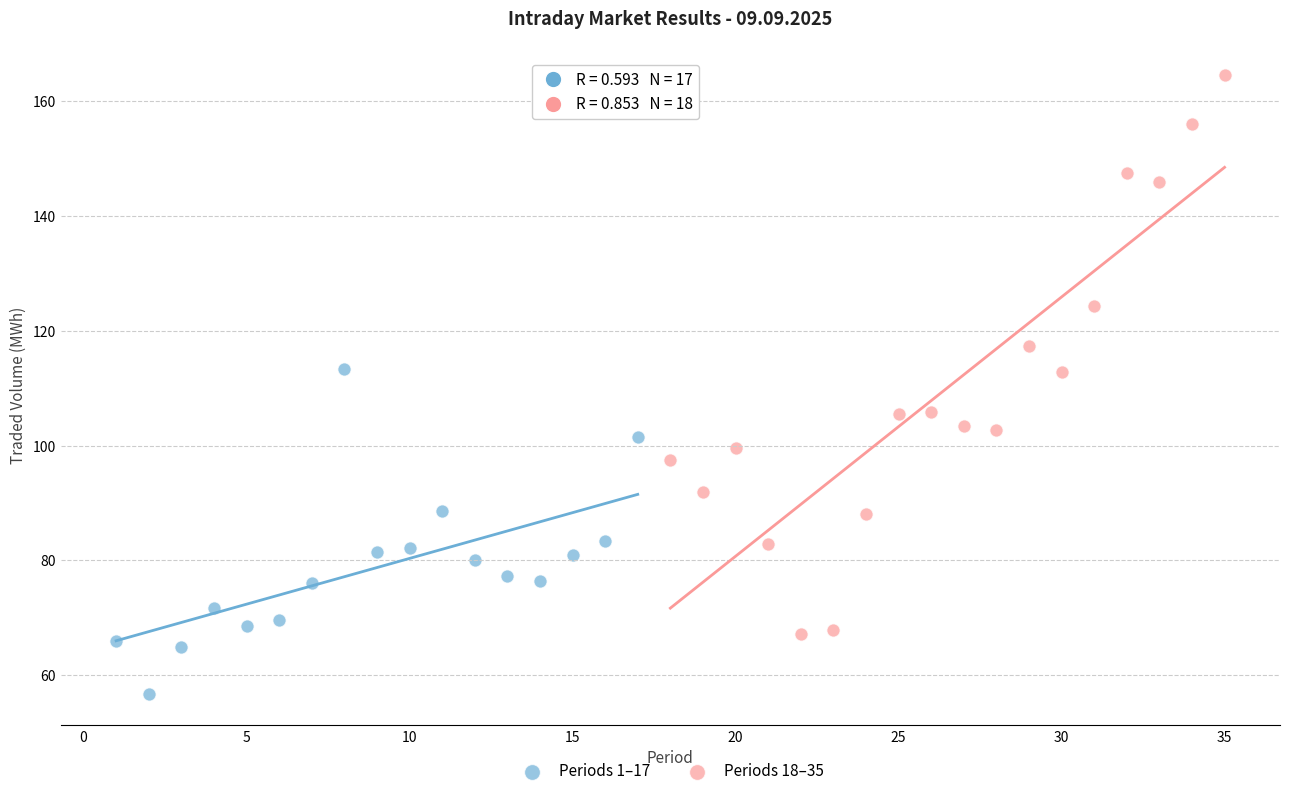

Which series contains the lowest Y value?

Periods 1–17